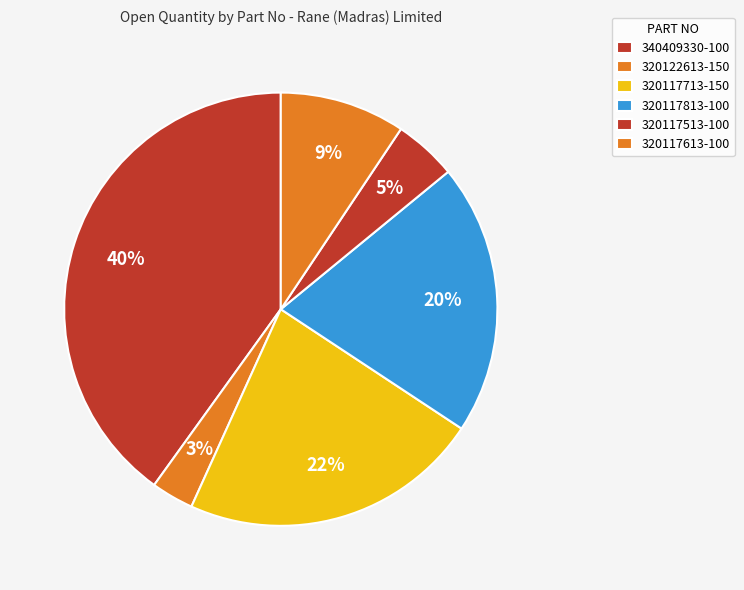

How many slices are in this pie chart?

6